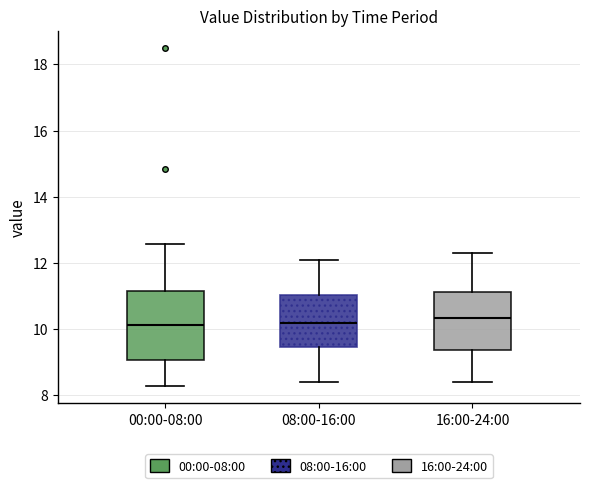

Comparing the boxes themselves (not the whiskers), which one is the tallest?

00:00-08:00